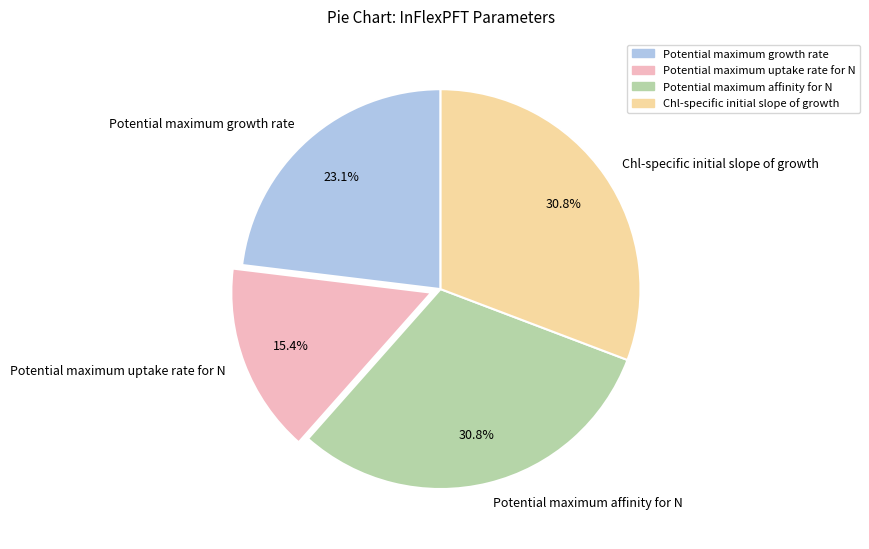

Is Potential maximum uptake rate for N the majority of the pie?

No